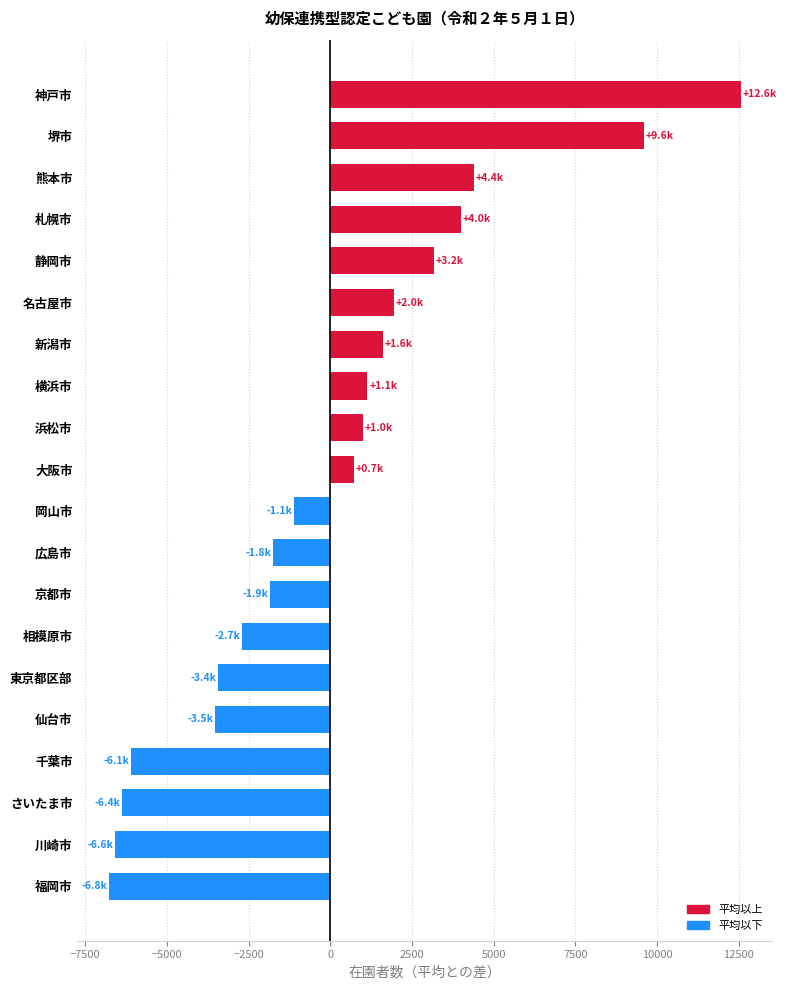

Which has a higher value, 堺市 or 福岡市?

堺市